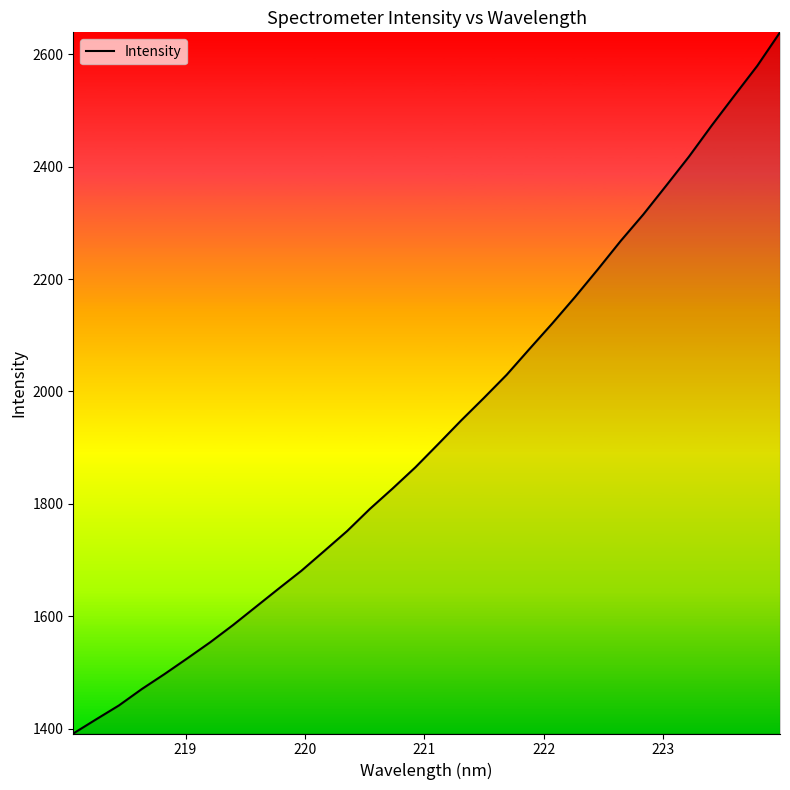

What is the difference between the maximum and minimum values?

1246.6